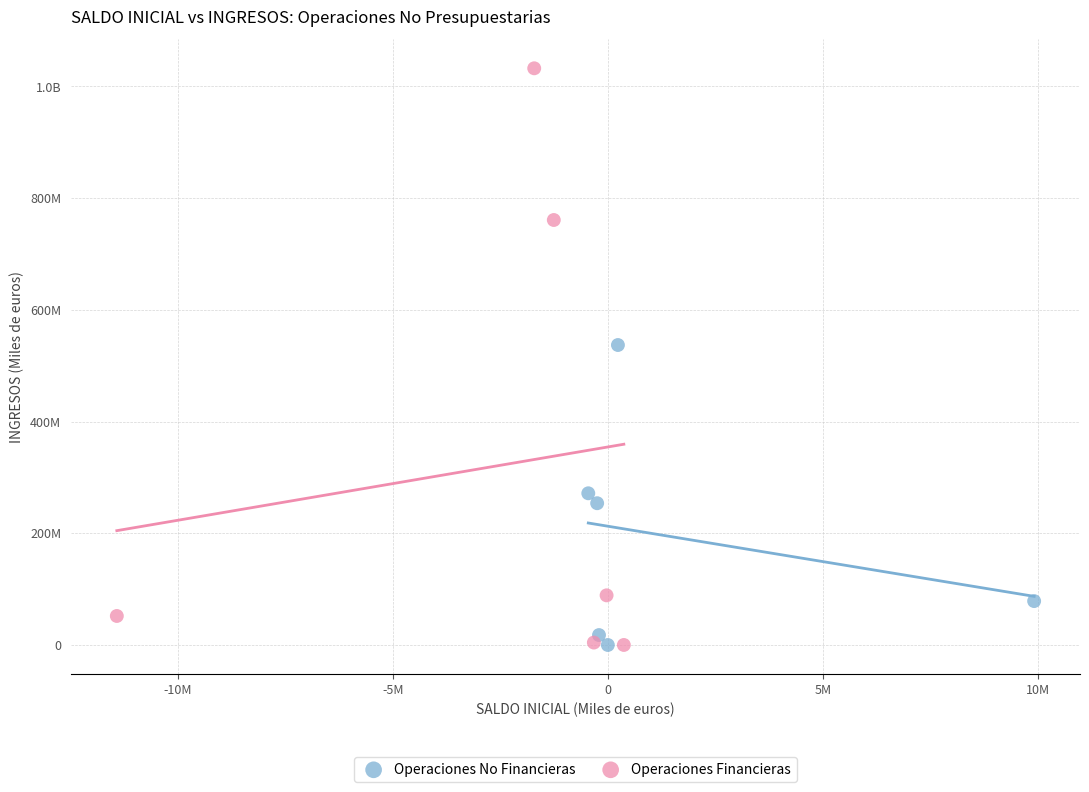

What are all the series names shown in the legend?

Operaciones No Financieras, Operaciones Financieras